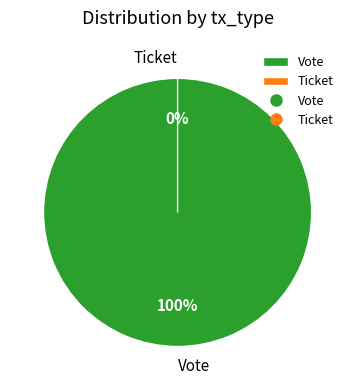

How many slices are in this pie chart?

2